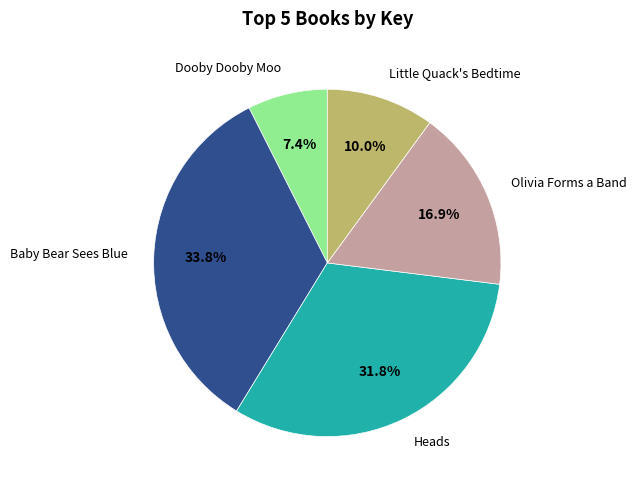

Which category has the biggest portion of the pie?

Baby Bear Sees Blue